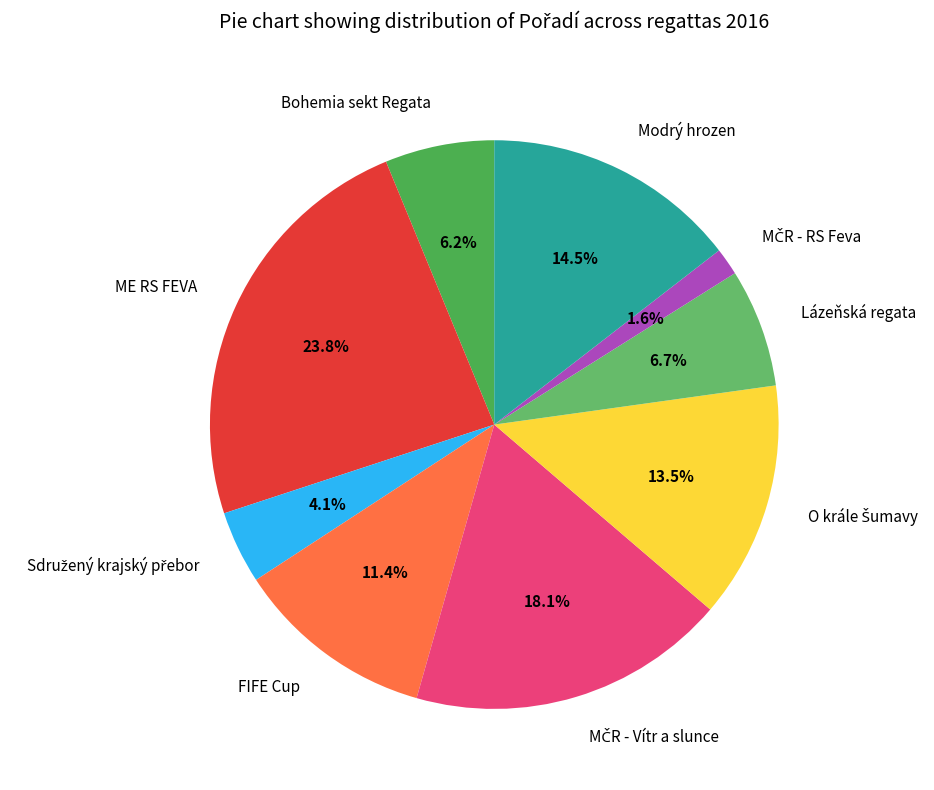

What is the largest slice in the pie chart?

ME RS FEVA